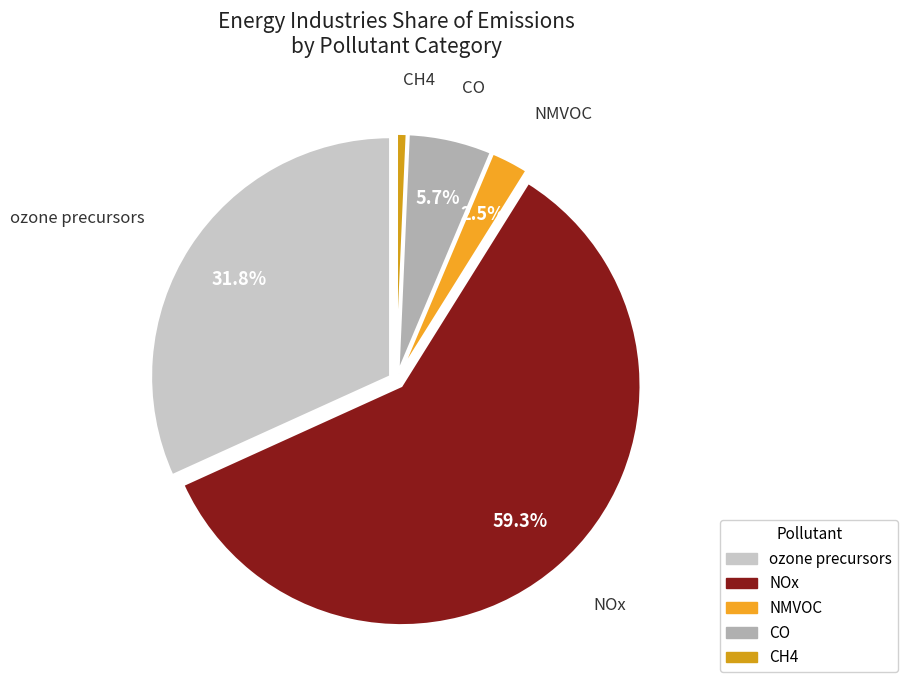

Which has a higher value, NOx or CO?

NOx